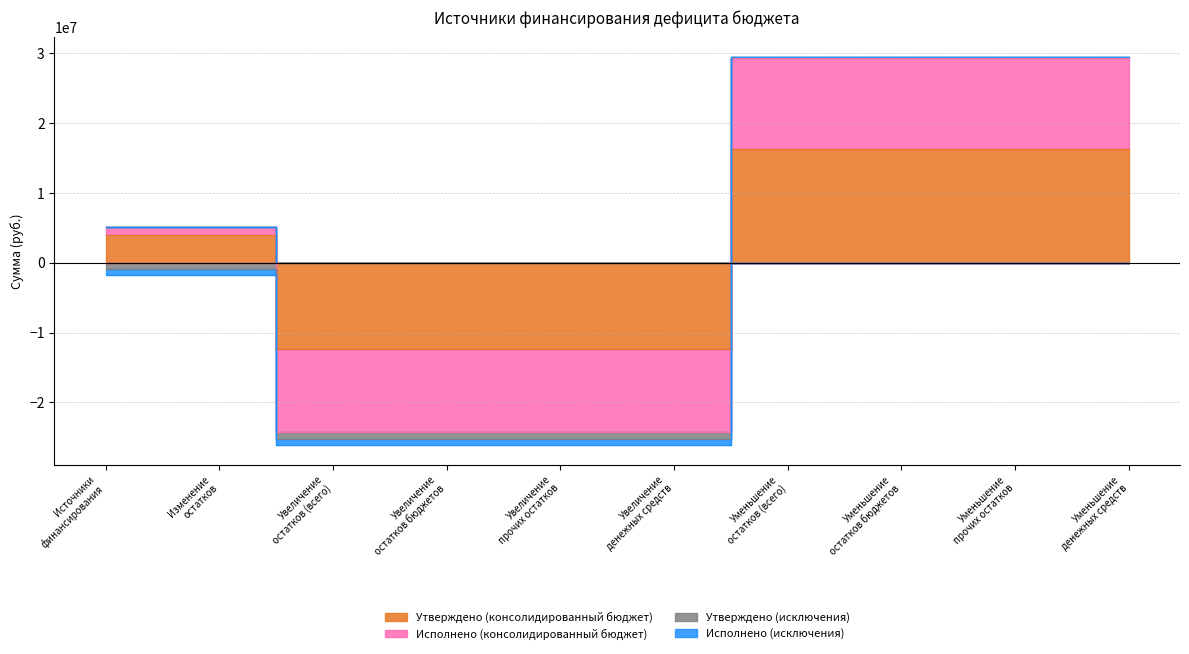

True or false: Утверждено (исключения) has a value of 51585646.5 at Уменьшение денежных средств.

False